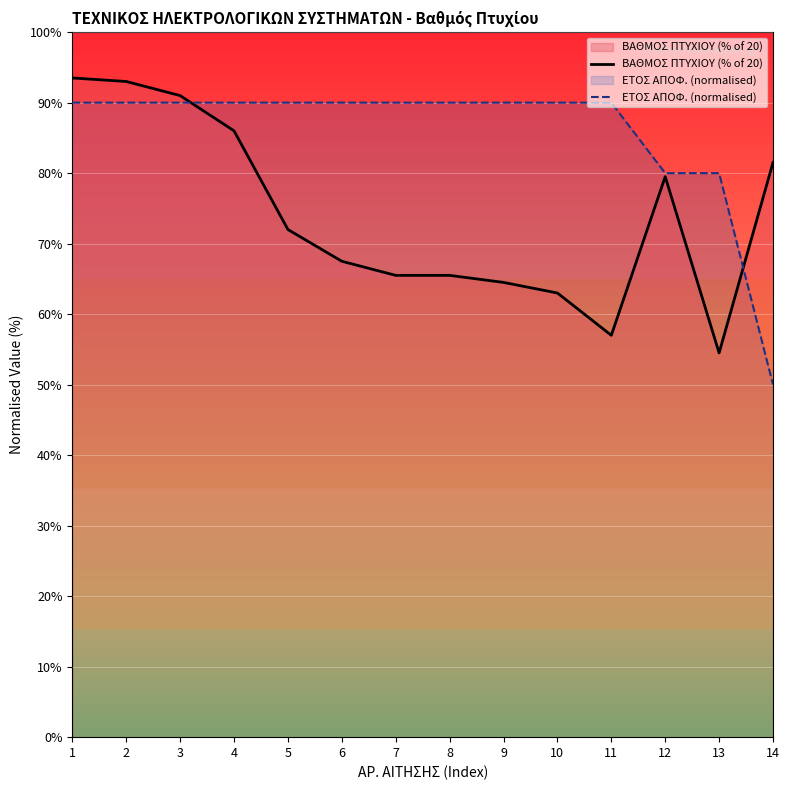

The value of ΕΤΟΣ ΑΠΟΦ. (normalised) at 4 is 154.5. True or false?

False